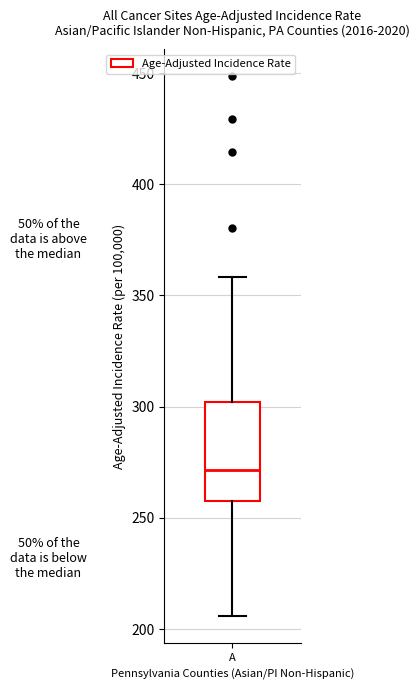

Where does the upper whisker of the box for A end on the y-axis? The values are not printed on the chart, so give them approximately, as read against the axis.

360